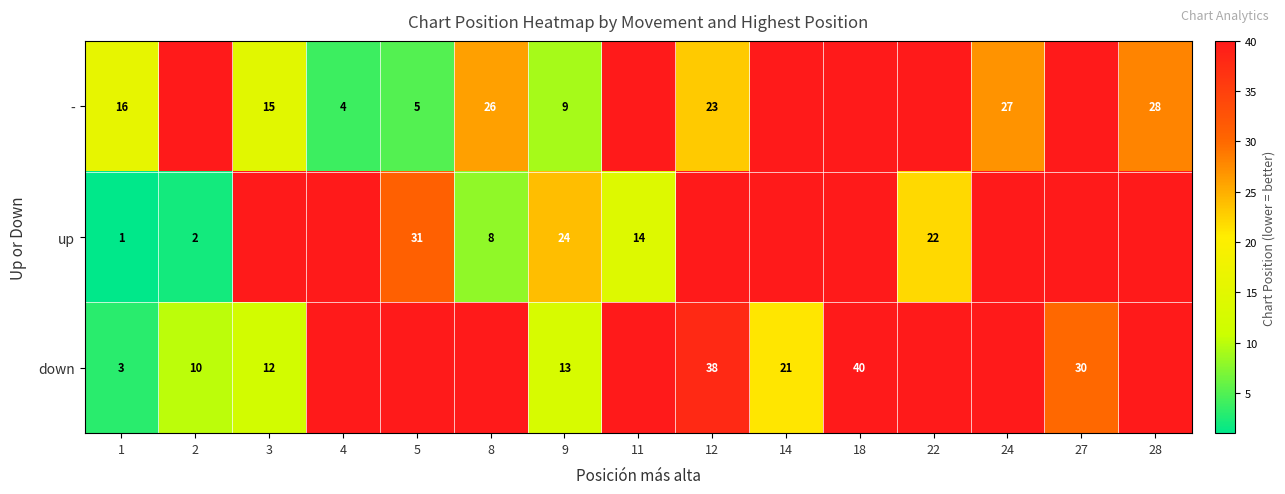

Between 24 and 4, which is larger?

24